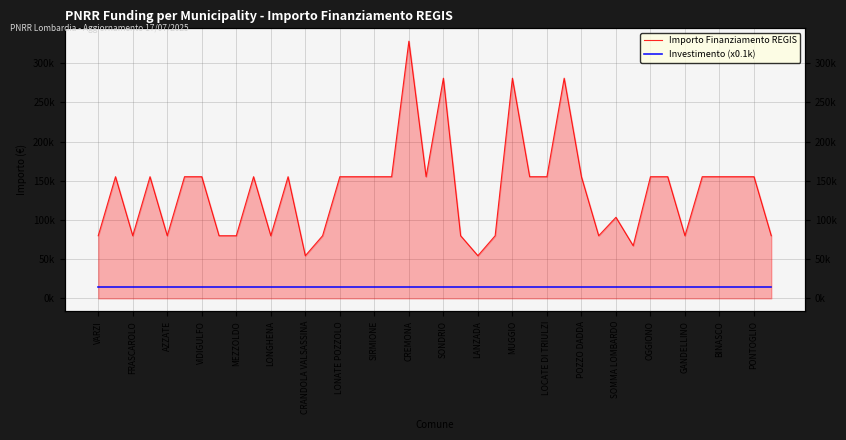

True or false: Investimento (x0.1k) and Importo Finanziamento REGIS intersect in this chart.

False